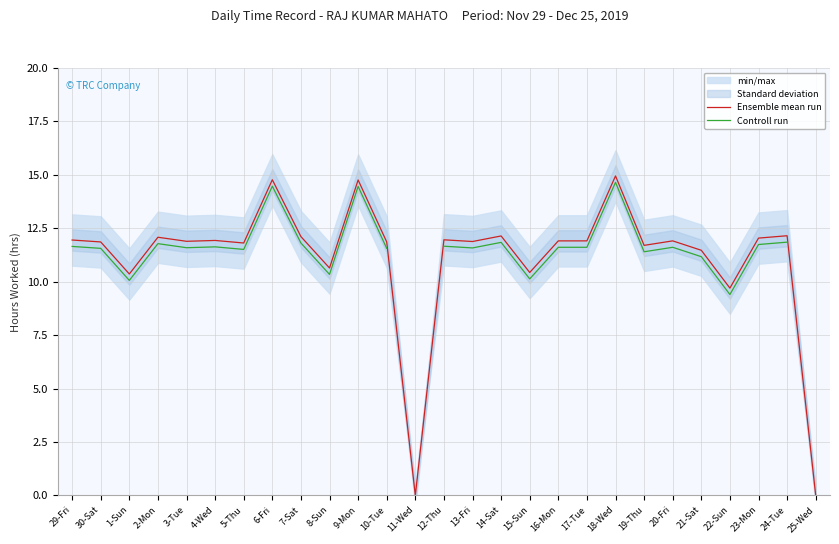

Which series has the largest total across all categories?

Ensemble mean run